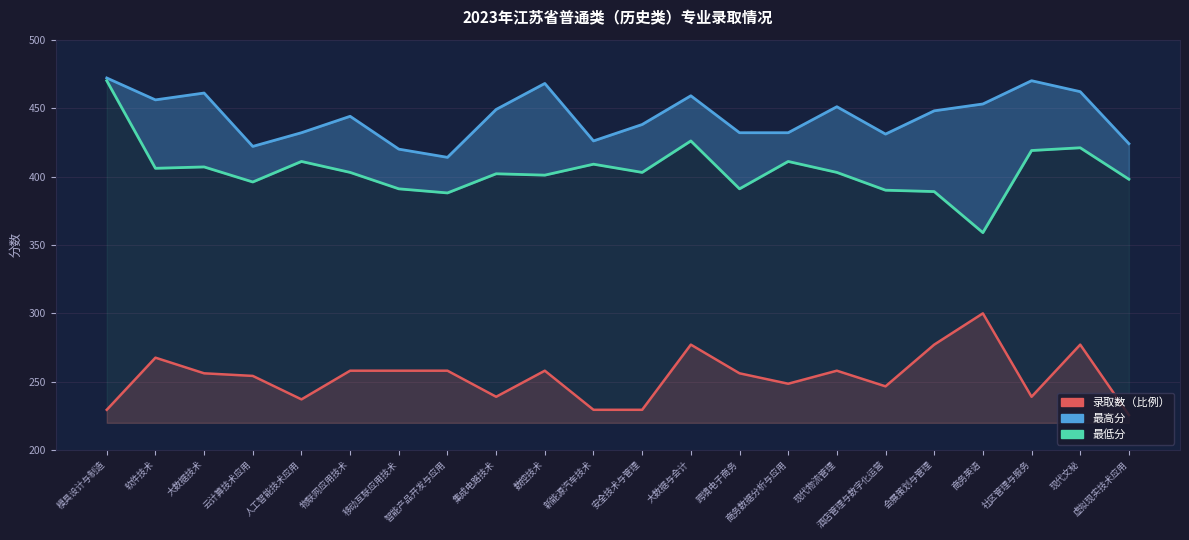

True or false: 最高分 and 录取数（比例） cross at least once.

False